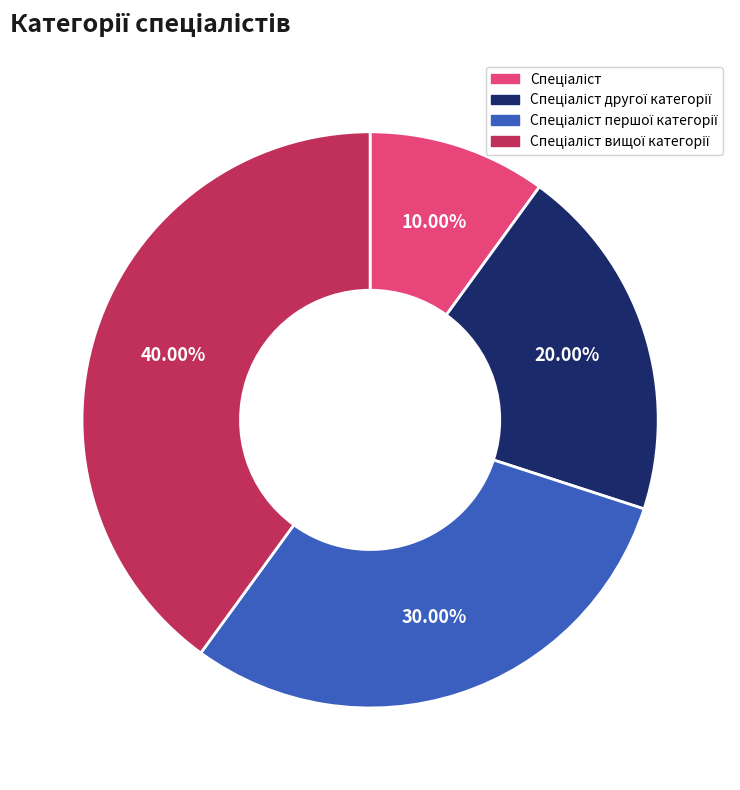

Is there a majority slice in this chart?

No